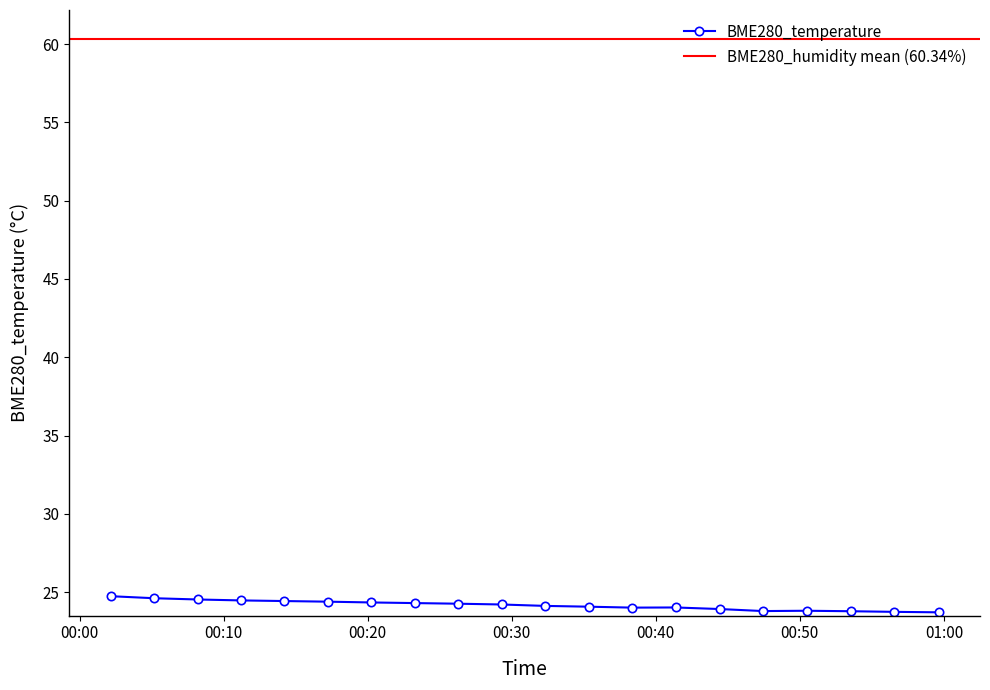

At which category does the chart reach its minimum across all series?

2022/06/30 00:59:38